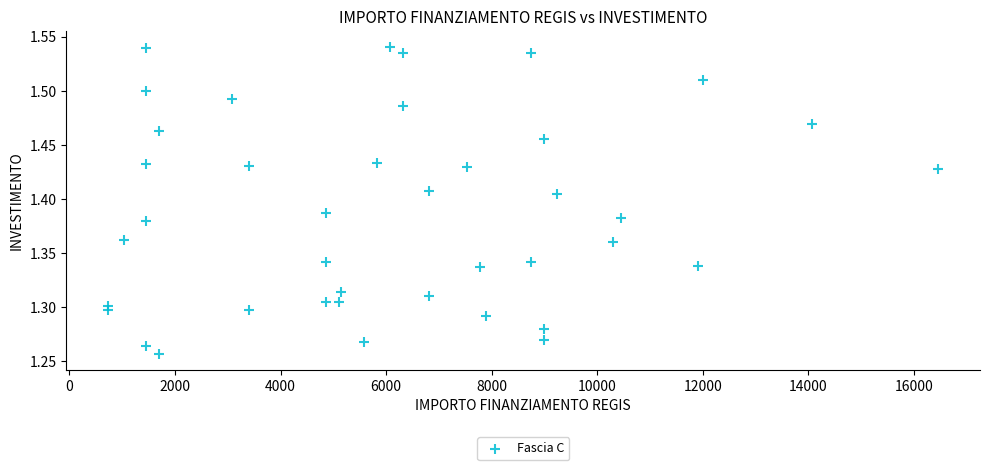

What is the range of X values (max minus min)?

15735.0